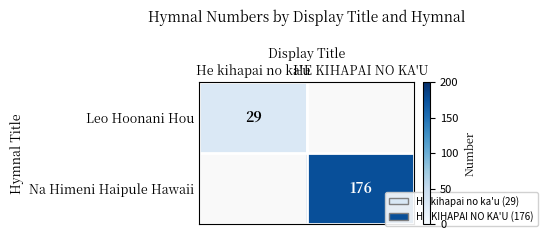

Is the value of Na Himeni Haipule Hawaii at HE KIHAPAI NO KA'U greater than the value of Leo Hoonani Hou at He kihapai no ka'u?

Yes